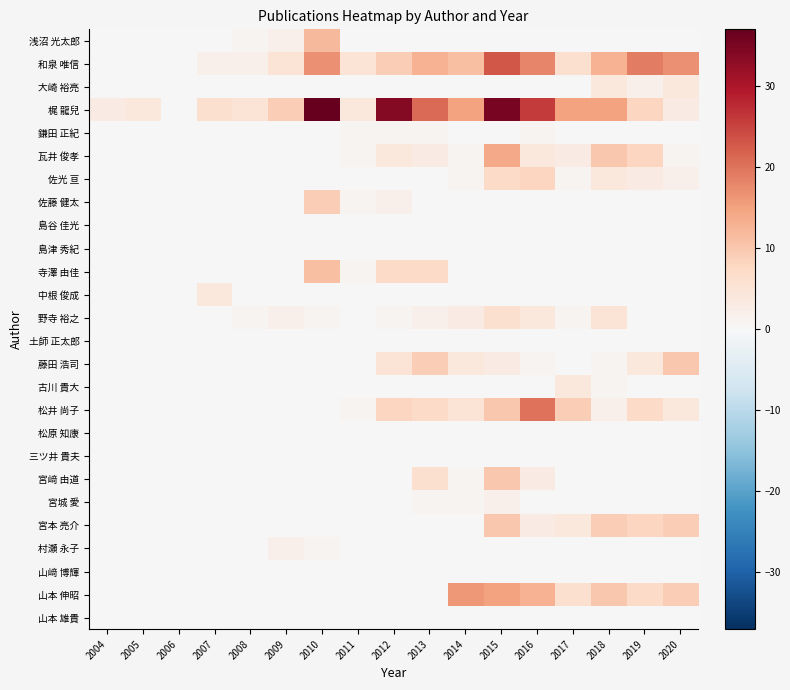

What is the greatest value displayed?

37